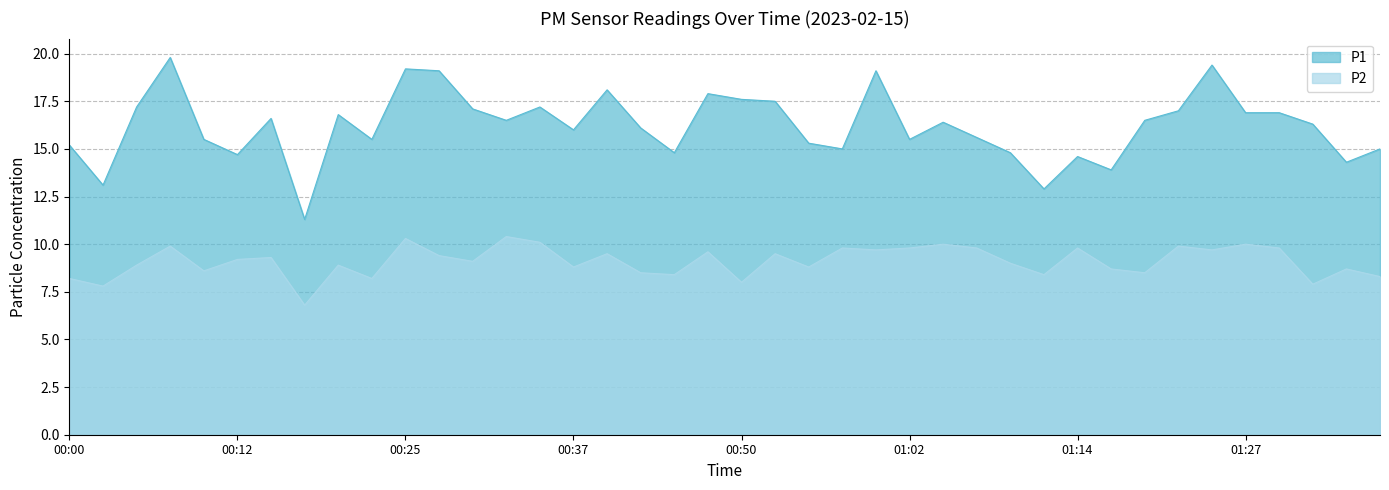

True or false: P2 has more than 2 points higher than both neighbors.

True